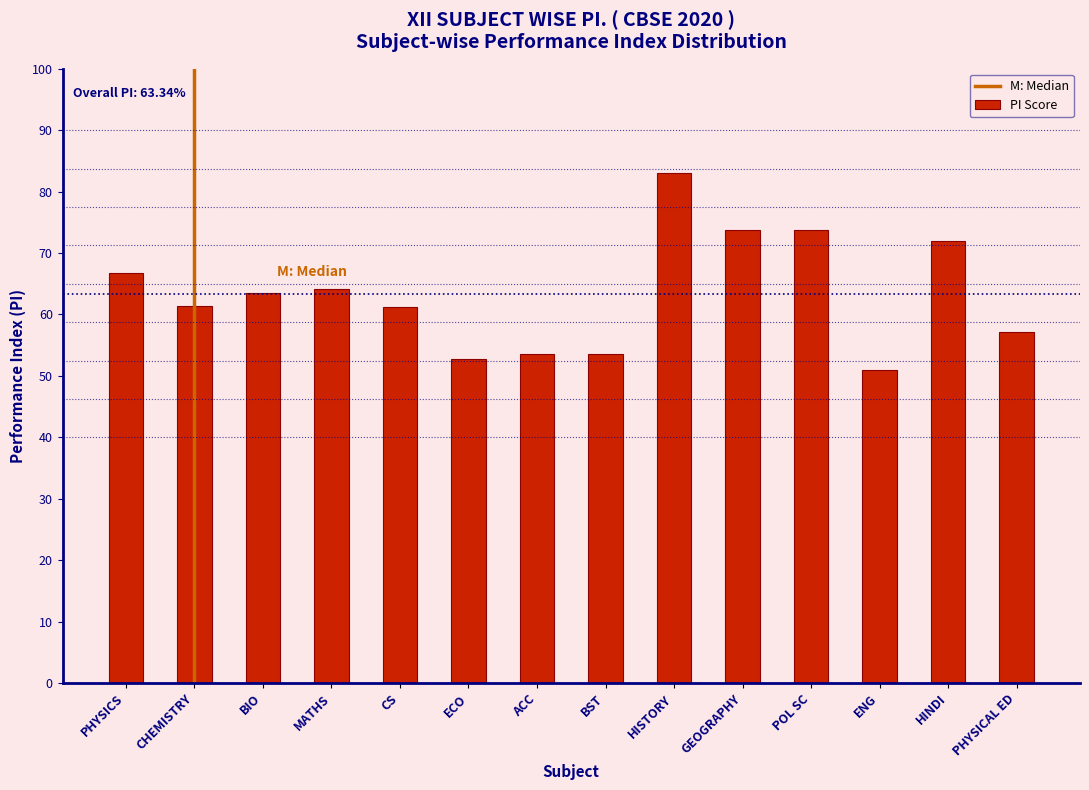

Is it true that the value at HINDI is 27.8?

False